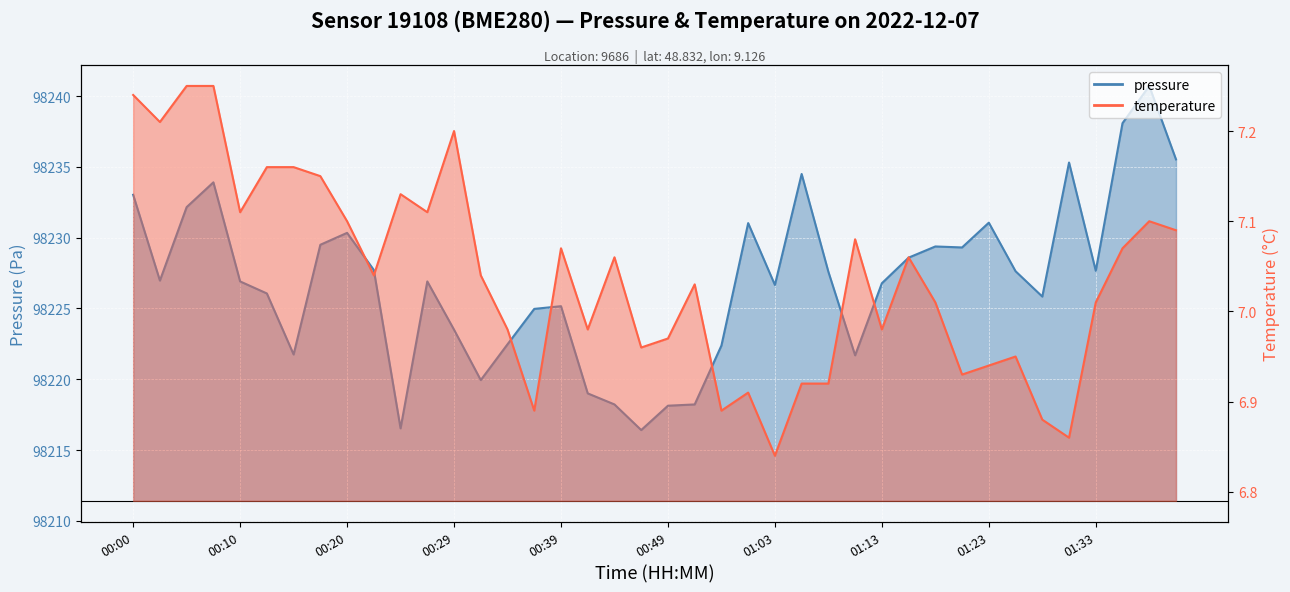

List the labels in order of pressure value, smallest first.

00:46, 00:24, 00:49, 00:44, 00:56, 00:41, 00:32, 01:11, 00:15, 00:58, 00:34, 00:29, 00:36, 00:39, 01:28, 00:12, 01:03, 01:13, 00:10, 00:27, 00:03, 01:08, 01:26, 01:33, 00:22, 01:16, 01:21, 01:18, 00:17, 00:20, 01:01, 01:23, 00:05, 00:00, 00:07, 01:06, 01:31, 01:40, 01:36, 01:38